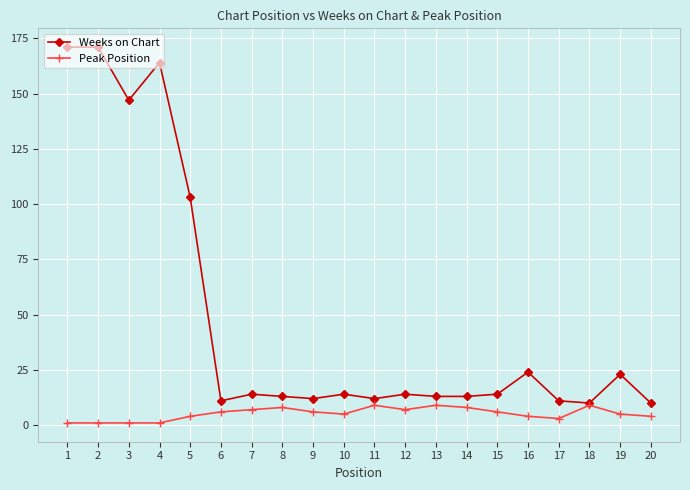

The value of Weeks on Chart at 4 is 164. True or false?

True